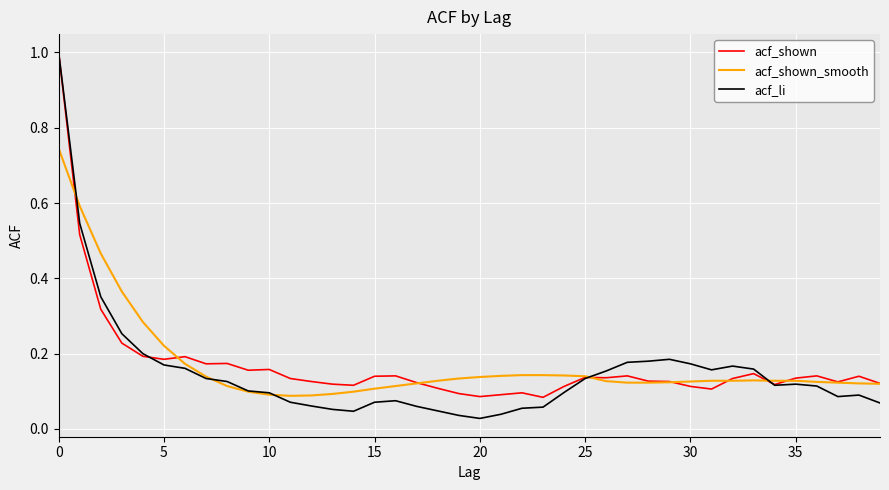

Which series has the widest spread of values?

acf_li